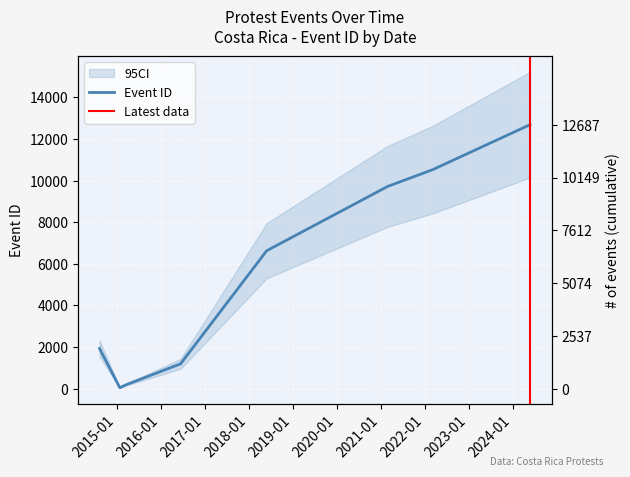

At which category does the chart reach its peak across all series?

2024-05-21